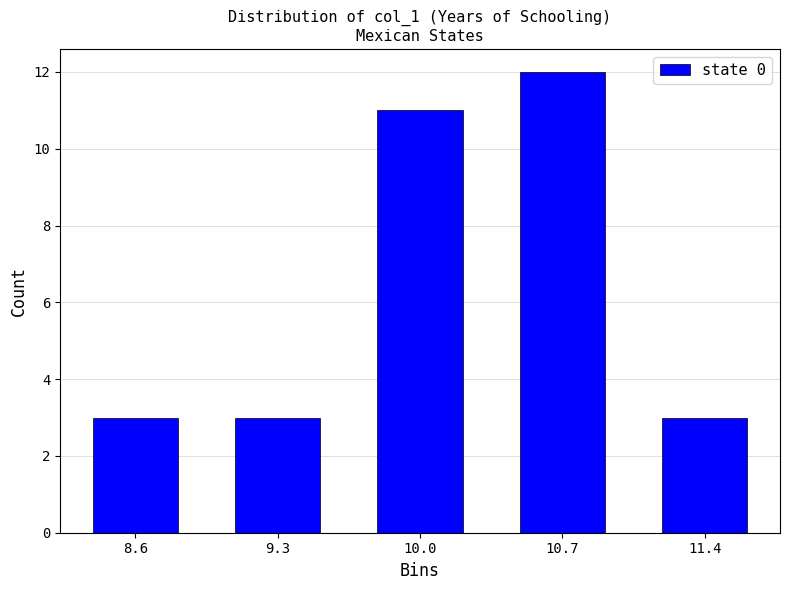

Reading left to right, extract all data points from this chart.

8.6=3	9.3=3	10.0=11	10.7=12	11.4=3